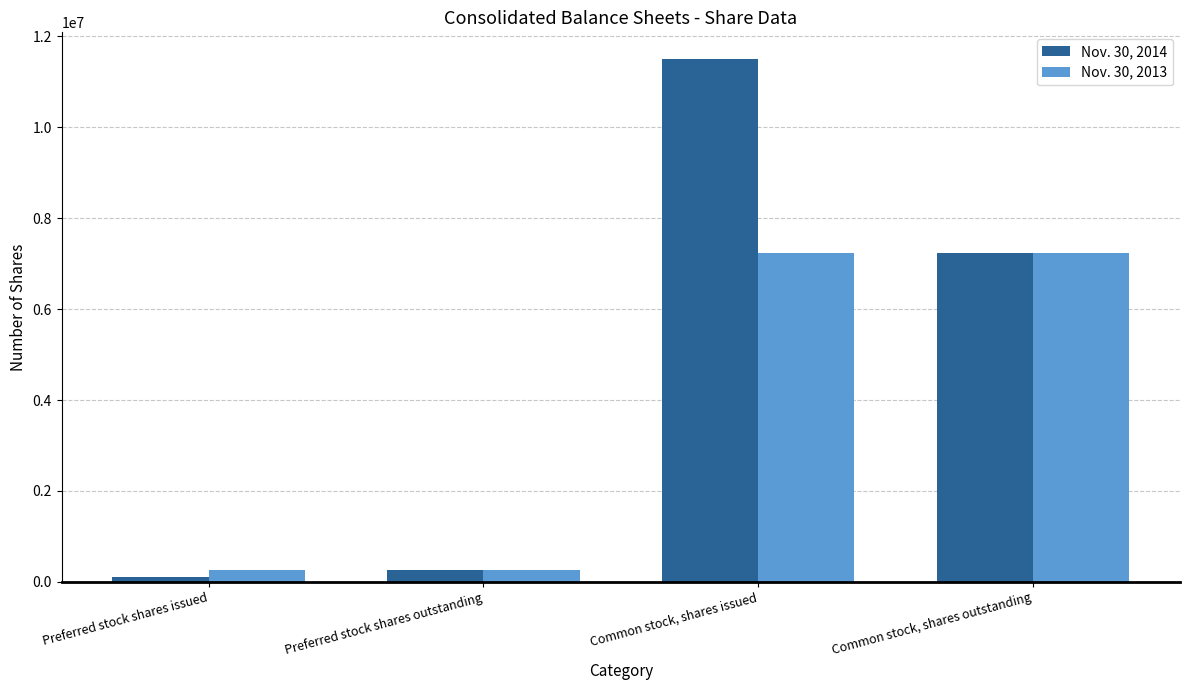

How many data points does each series have?

4